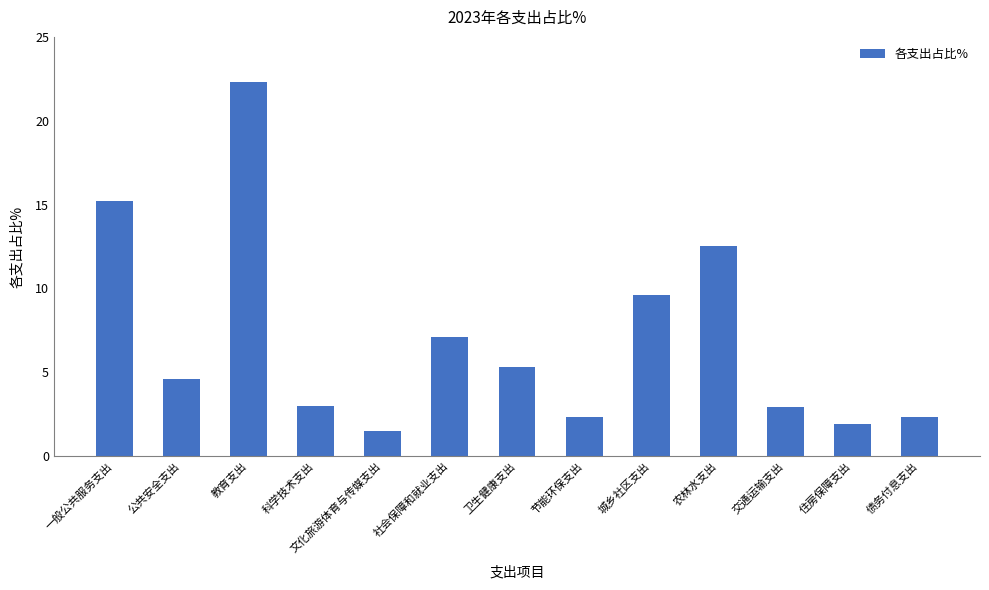

Count the number of data series in this chart.

1